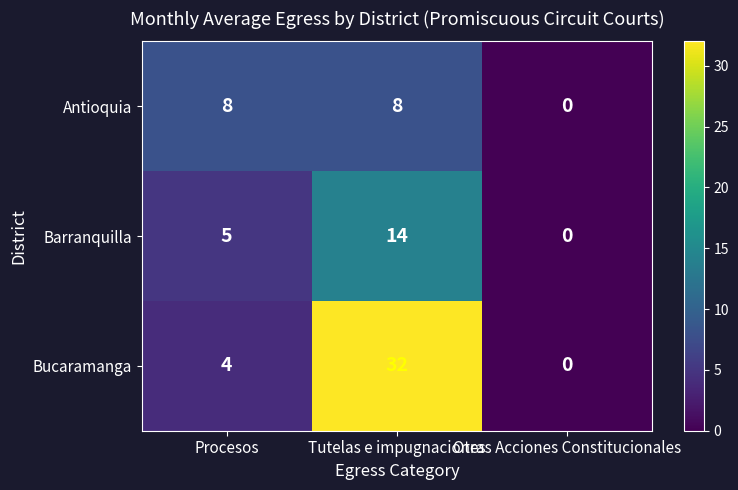

Where is Barranquilla nearest to the value 7?

Procesos